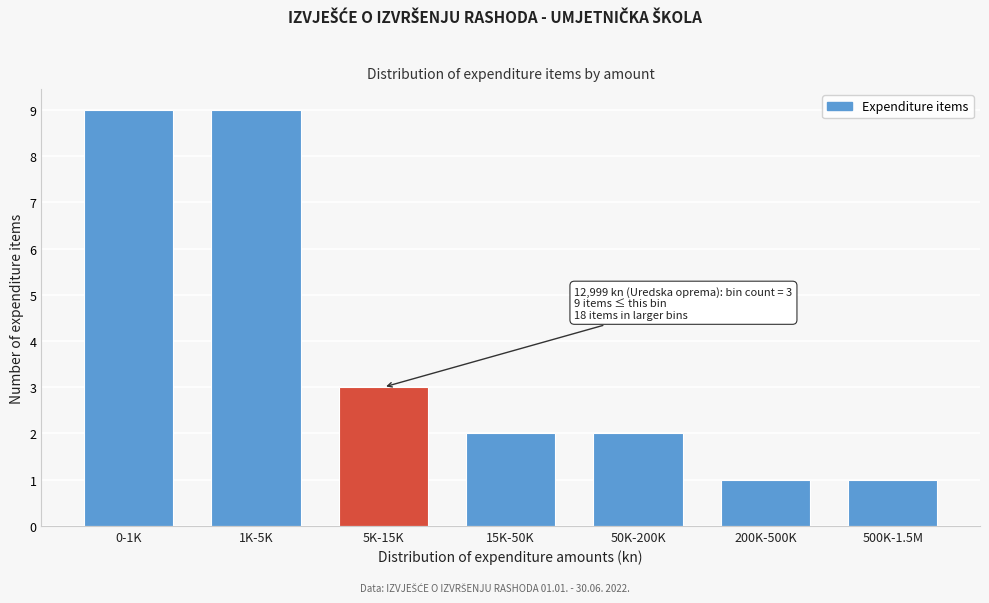

Reading right to left, list all the values displayed in this chart.

1	1	2	2	3	9	9